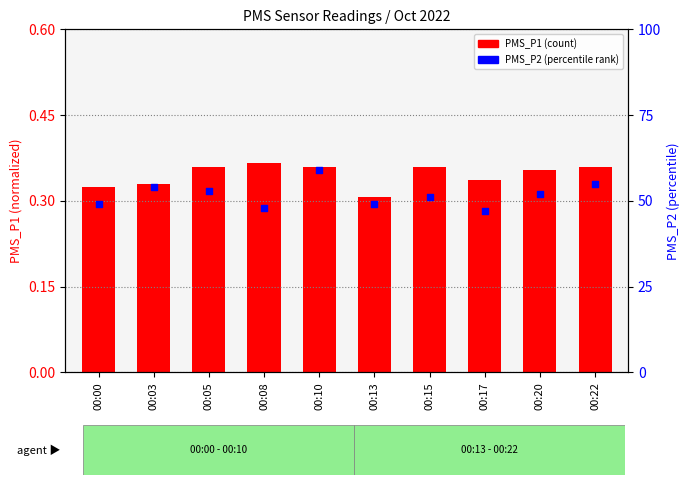

Which series reaches the maximum Y coordinate?

PMS_P1